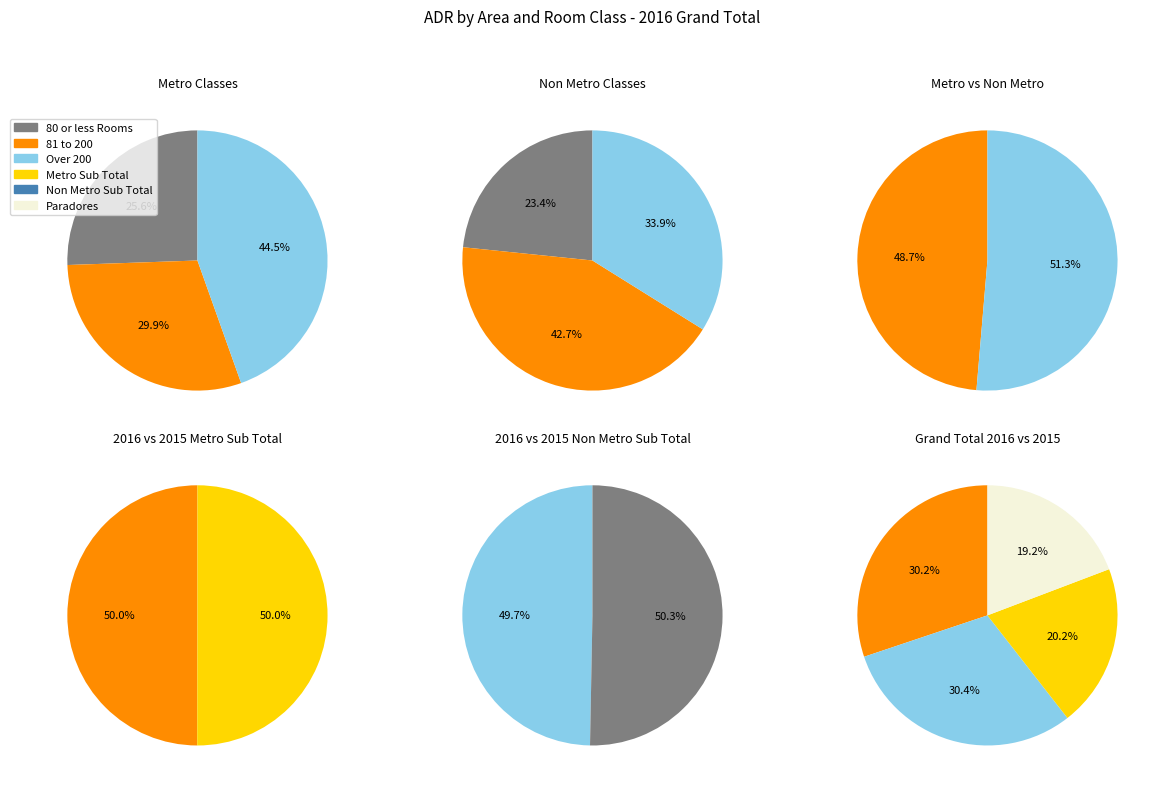

The Non Metro - 80 or less Rooms slice represents 22% of the pie. True or false?

False